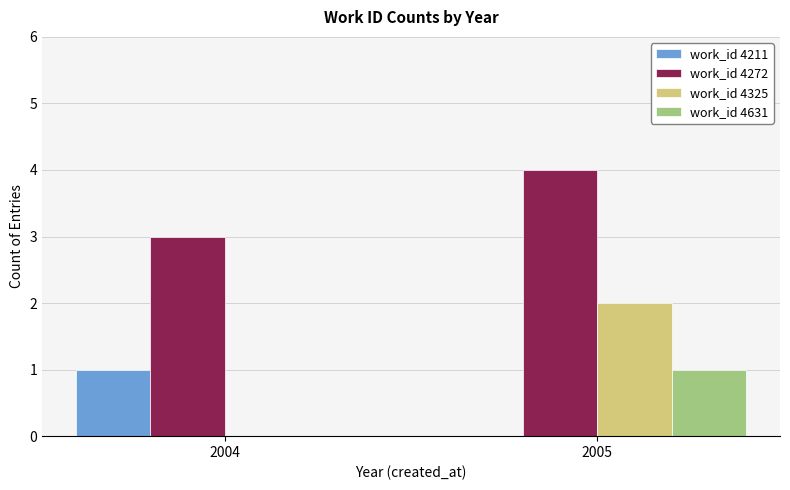

What is the total value across all series at 2005?

7